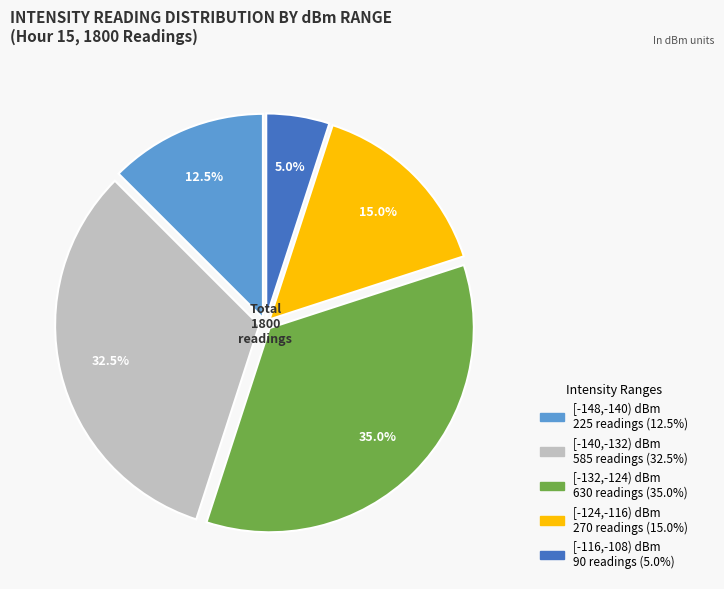

Is there a majority slice in this chart?

No